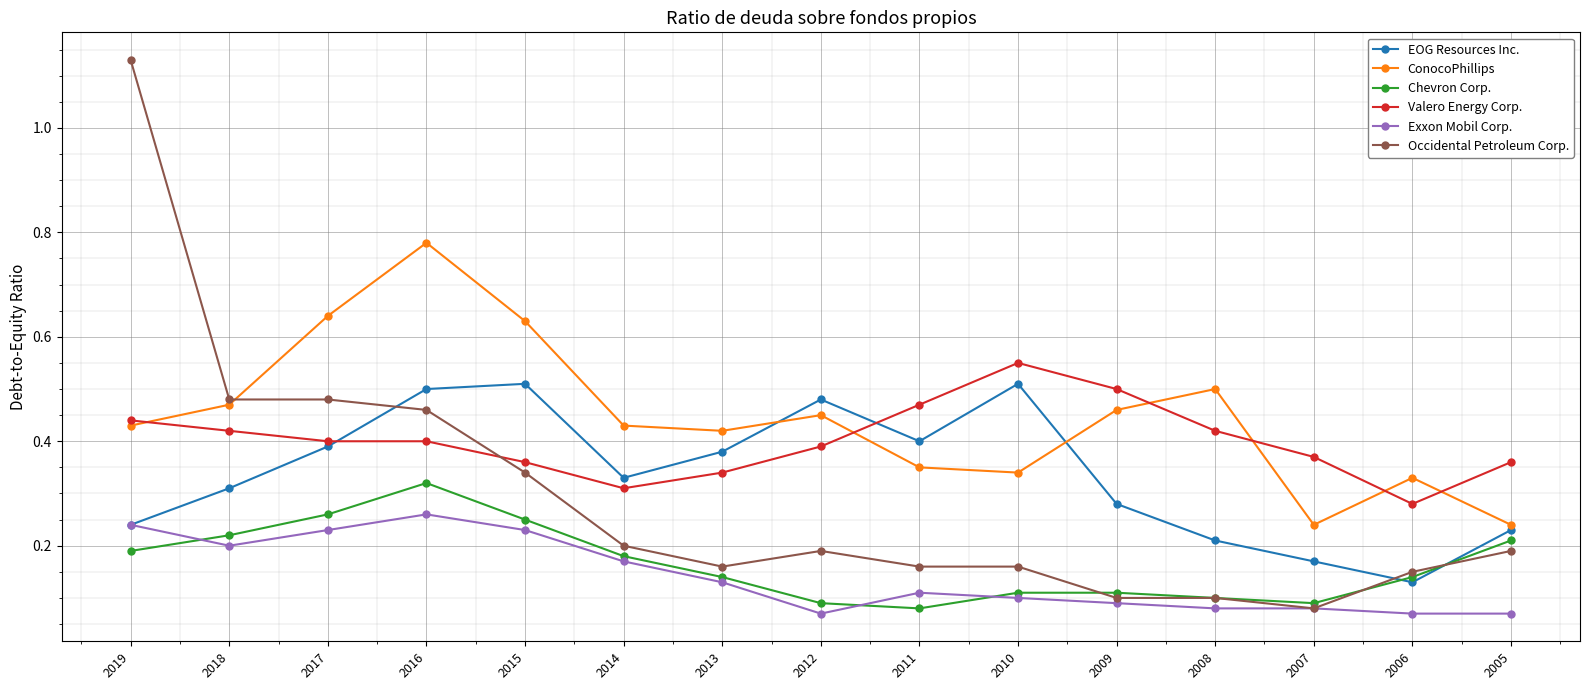

Does the chart have visible grid lines?

Yes